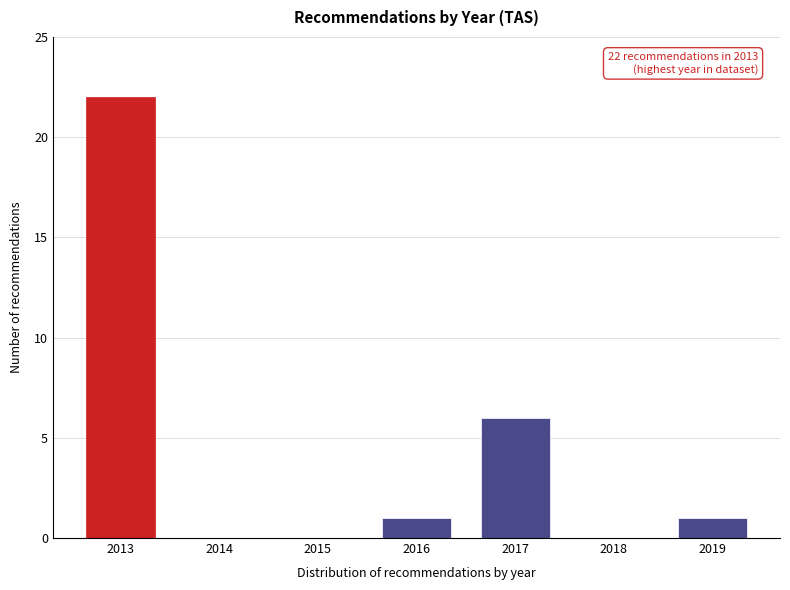

Reading right to left, extract all data points from this chart.

2019=1	2018=0	2017=6	2016=1	2015=0	2014=0	2013=22